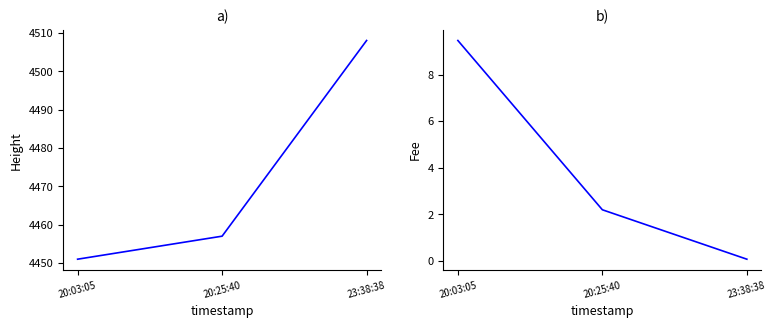

Where is Fee nearest to the value 4?

20:25:40